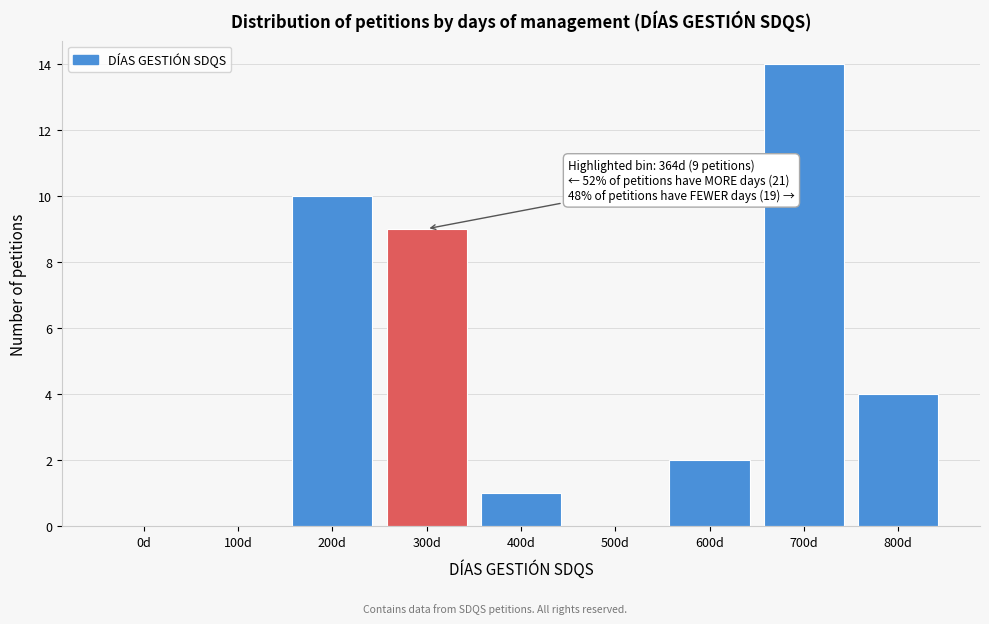

Reading left to right, transcribe all the data shown in this chart.

0d=0	100d=0	200d=10	300d=9	400d=1	500d=0	600d=2	700d=14	800d=4